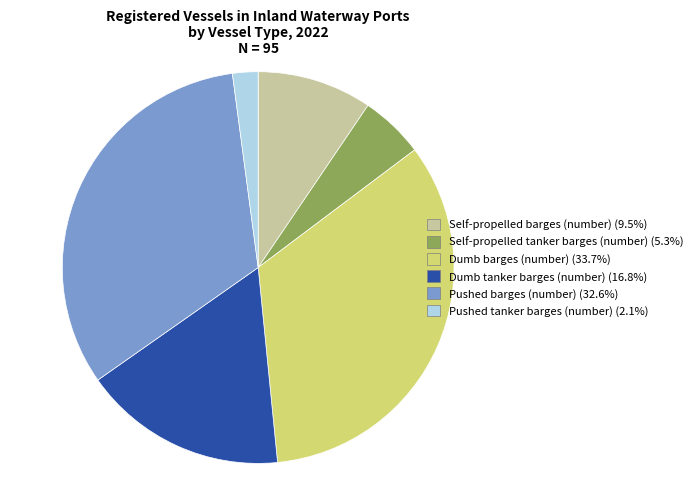

Between Pushed barges (number) and Dumb tanker barges (number), which is larger?

Pushed barges (number)